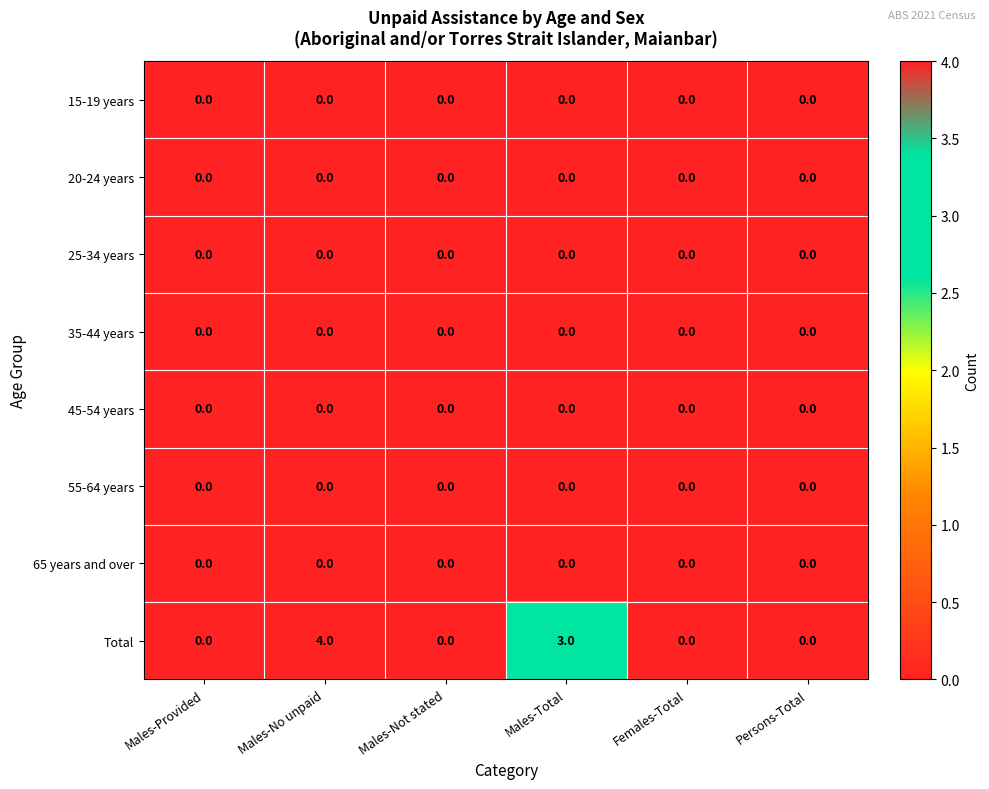

True or false: Total has a value of 2 at Males-Total.

False